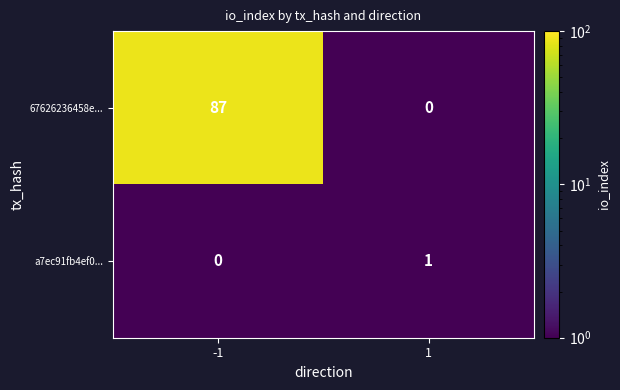

The value of 67626236458e... at -1 is 129. True or false?

False